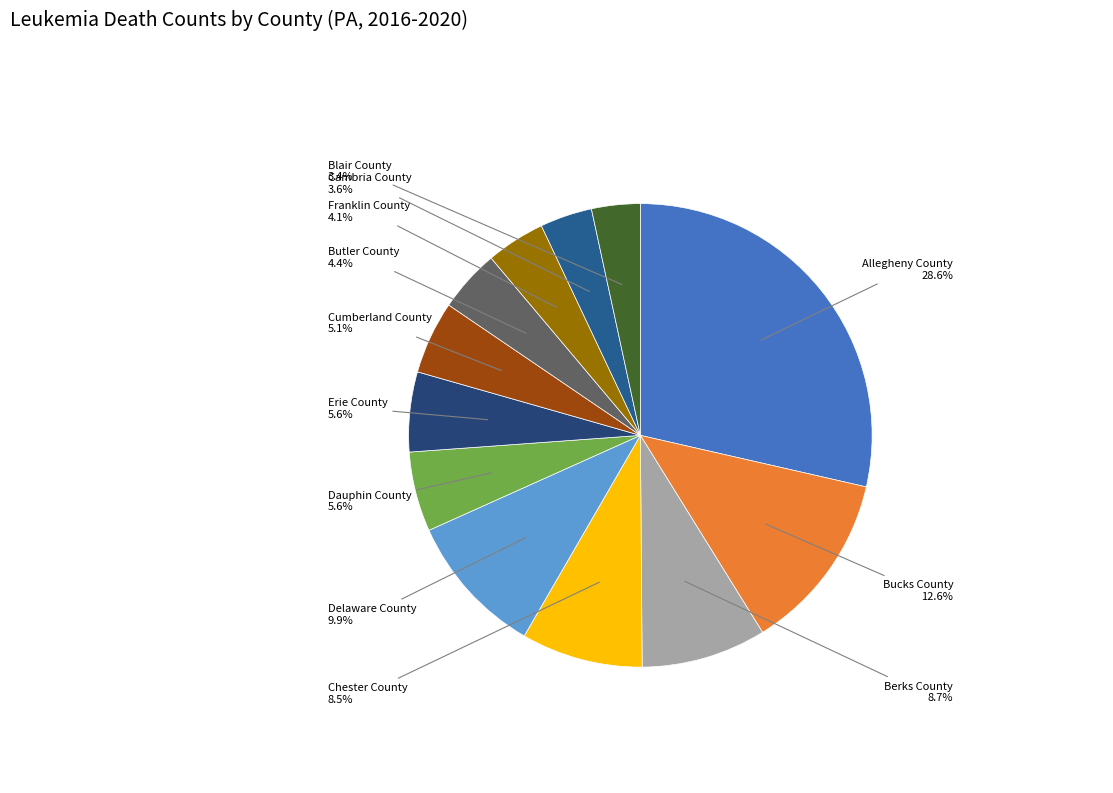

How many slices are in this pie chart?

12